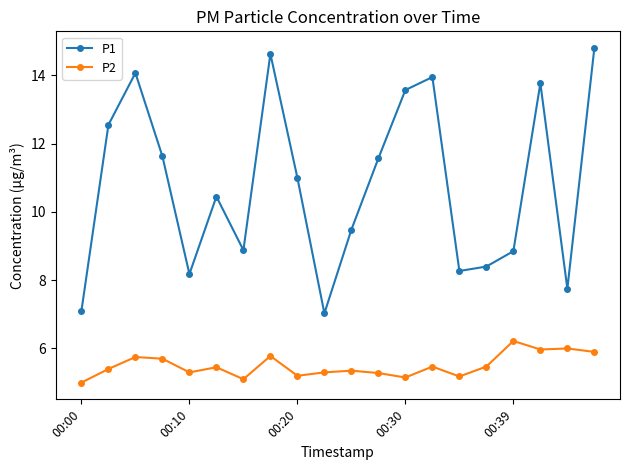

At how many categories does at least one series exceed 6?

20